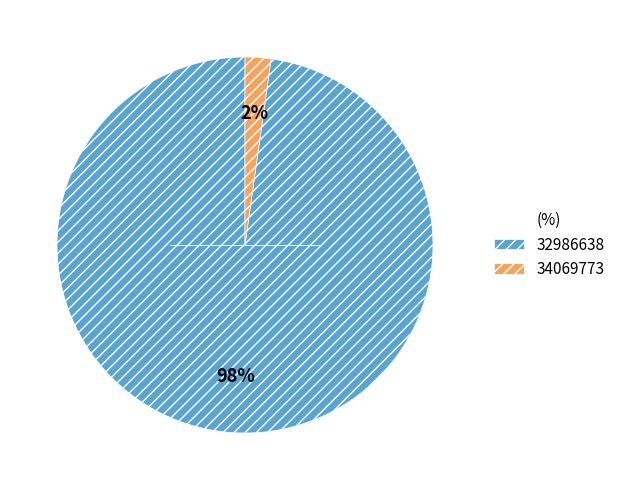

Is 32986638 the majority of the pie?

Yes